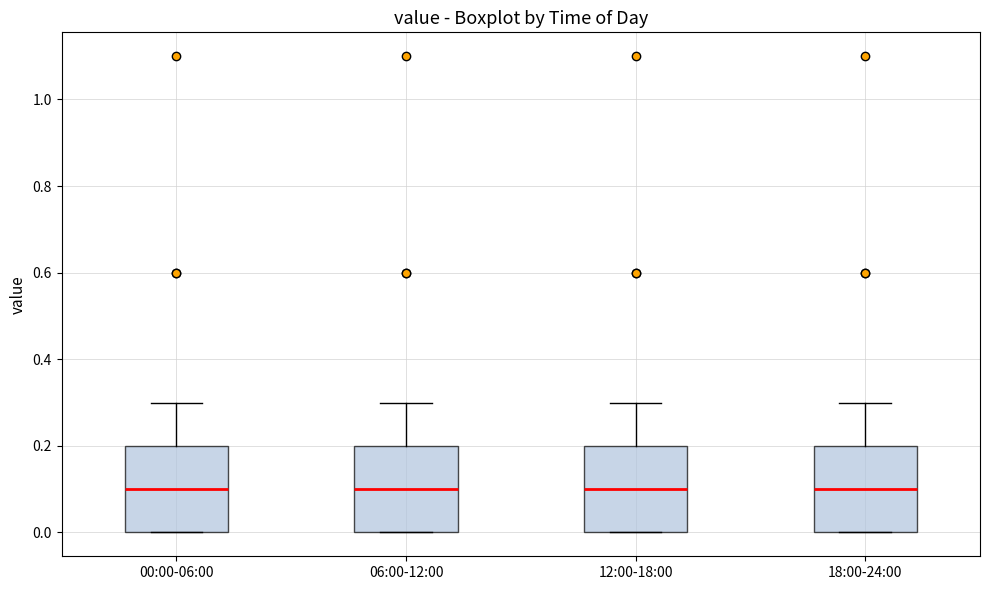

Reading left to right, read every box against the y-axis: the position of its median line, the range the box covers, and the ends of its whiskers. The values are not printed on the chart, so give them approximately, as read against the axis.

00:00-06:00: median 0.1, box 0.0 to 0.2, whiskers 0.0 to 0.3
06:00-12:00: median 0.1, box 0.0 to 0.2, whiskers 0.0 to 0.3
12:00-18:00: median 0.1, box 0.0 to 0.2, whiskers 0.0 to 0.3
18:00-24:00: median 0.1, box 0.0 to 0.2, whiskers 0.0 to 0.3